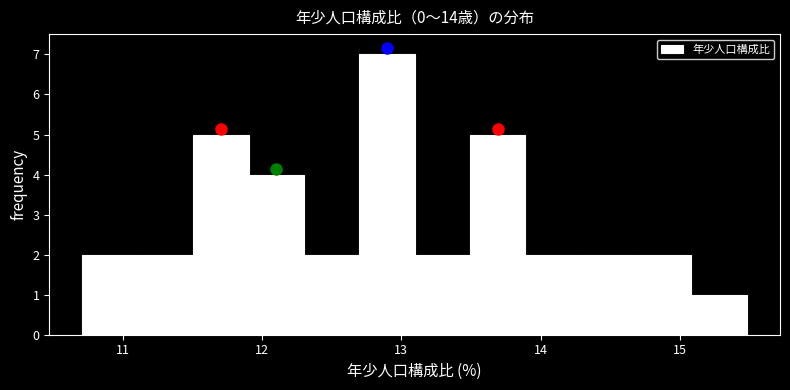

Around what value on the x-axis is the tallest bar? Give the approximate position of its centre, as read against the axis.

12.9